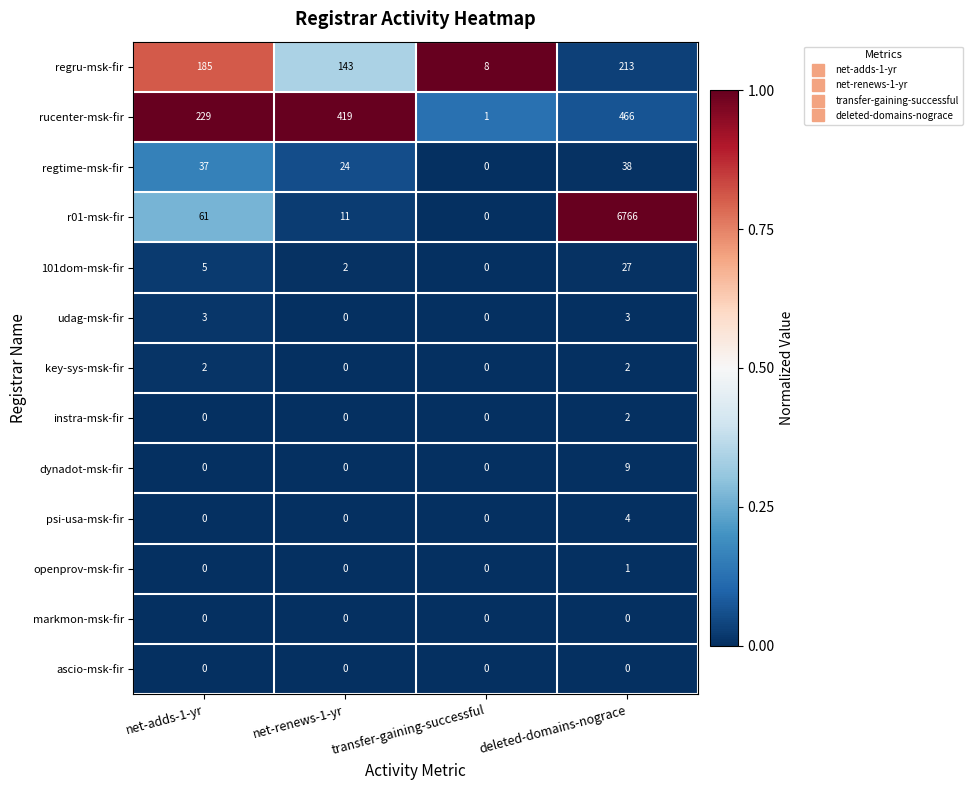

What is the total value across all series at net-adds-1-yr?

522